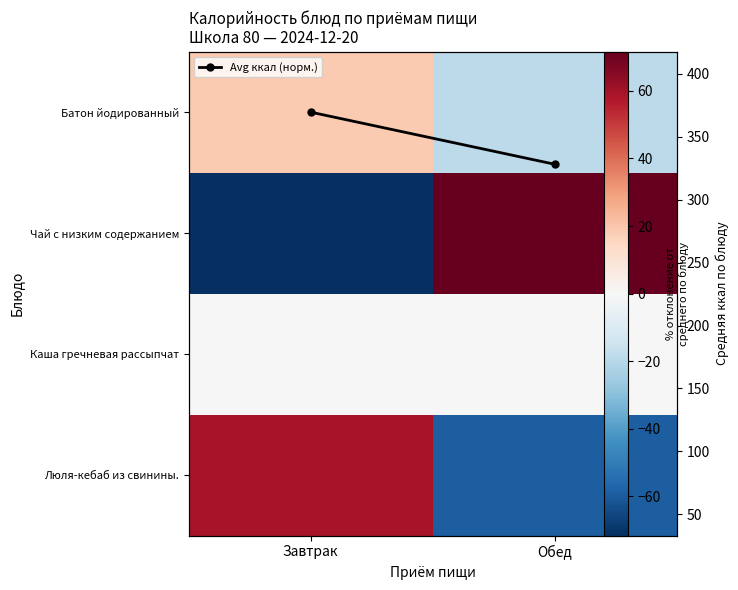

What is the smallest value displayed?

-71.6